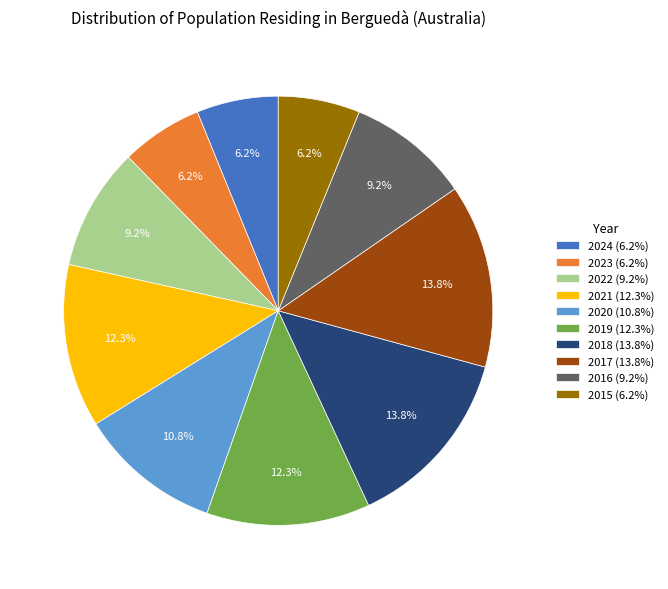

Is 2016 the majority of the pie?

No